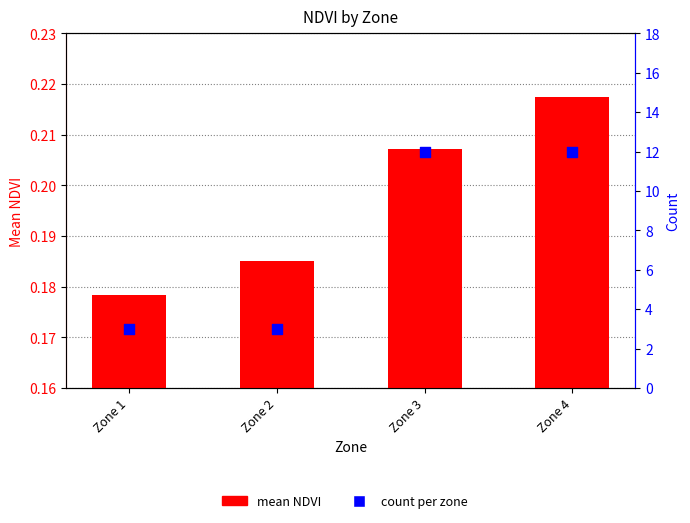

At how many categories does at least one series exceed 6?

2